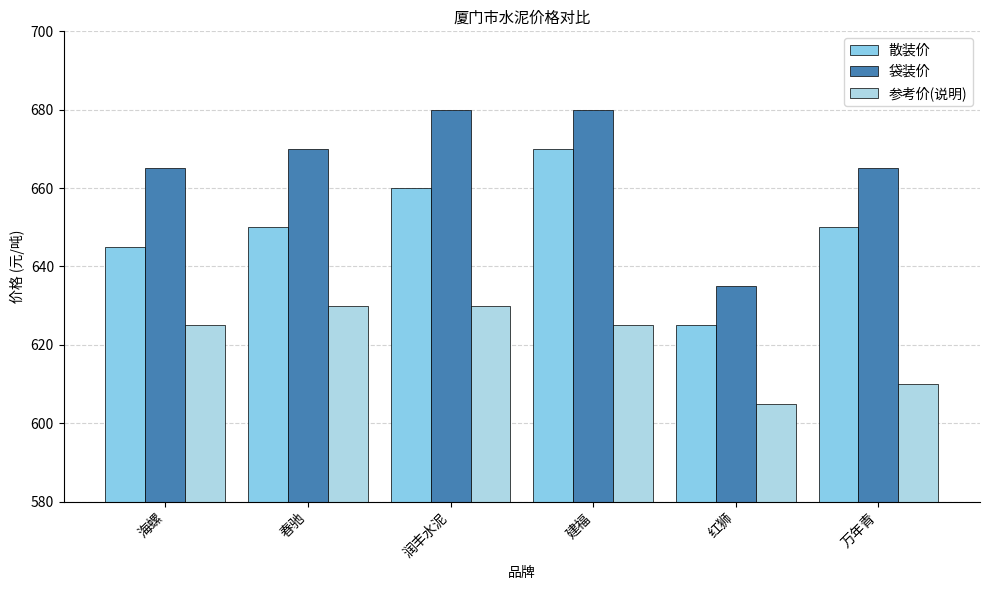

What is the sum of all 袋装价 values?

3995